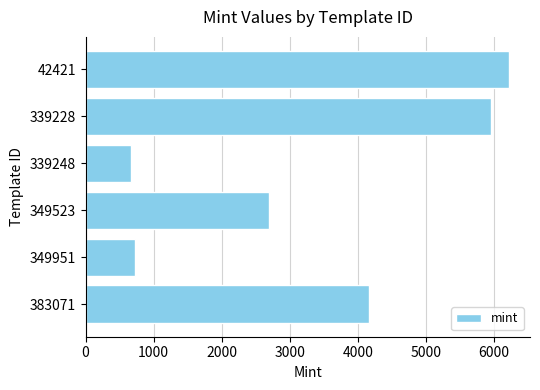

What is the difference between the values at 42421 and 349951?

5490